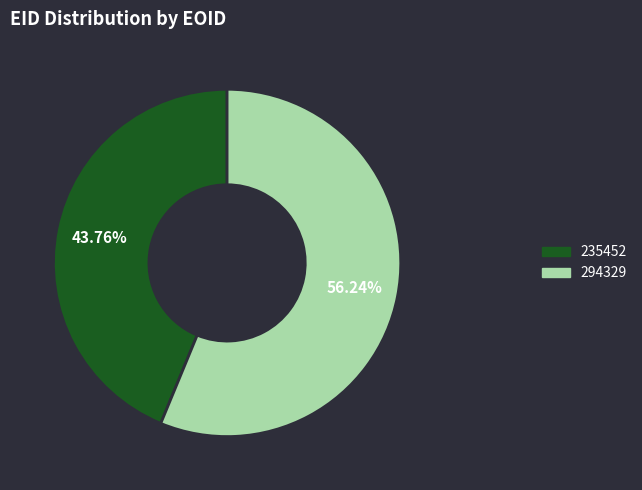

What is the smallest slice in the pie chart?

235452